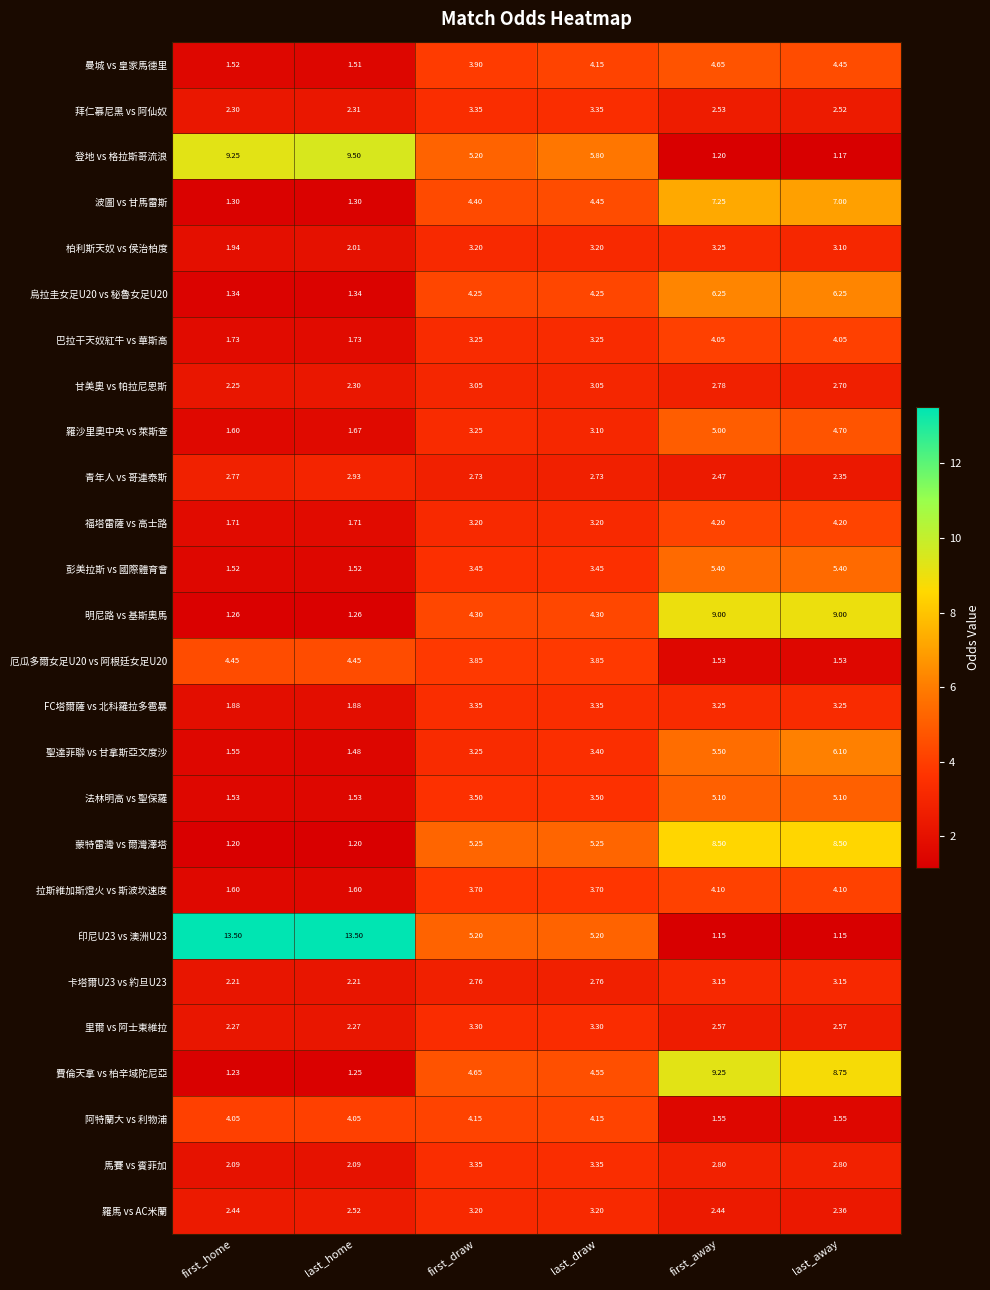

Which series changed the most between first_draw and last_away?

明尼路 vs 基斯奧馬